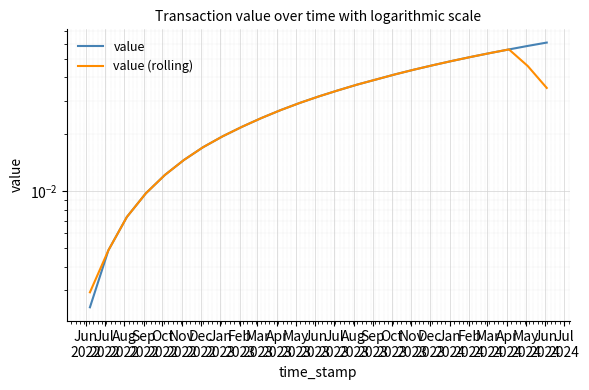

True or false: value (rolling) and value cross at least once.

False